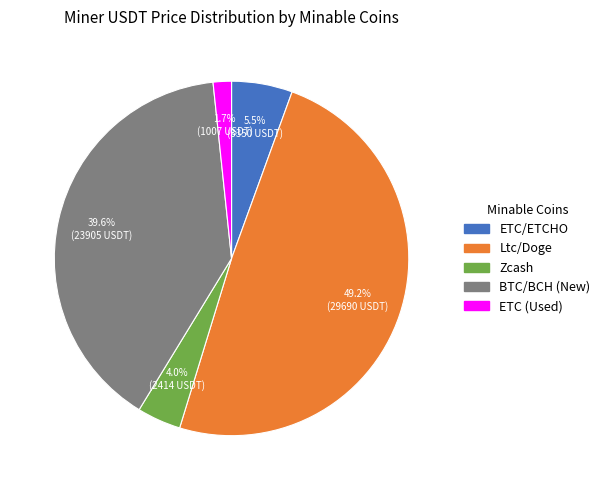

Is there a majority slice in this chart?

No